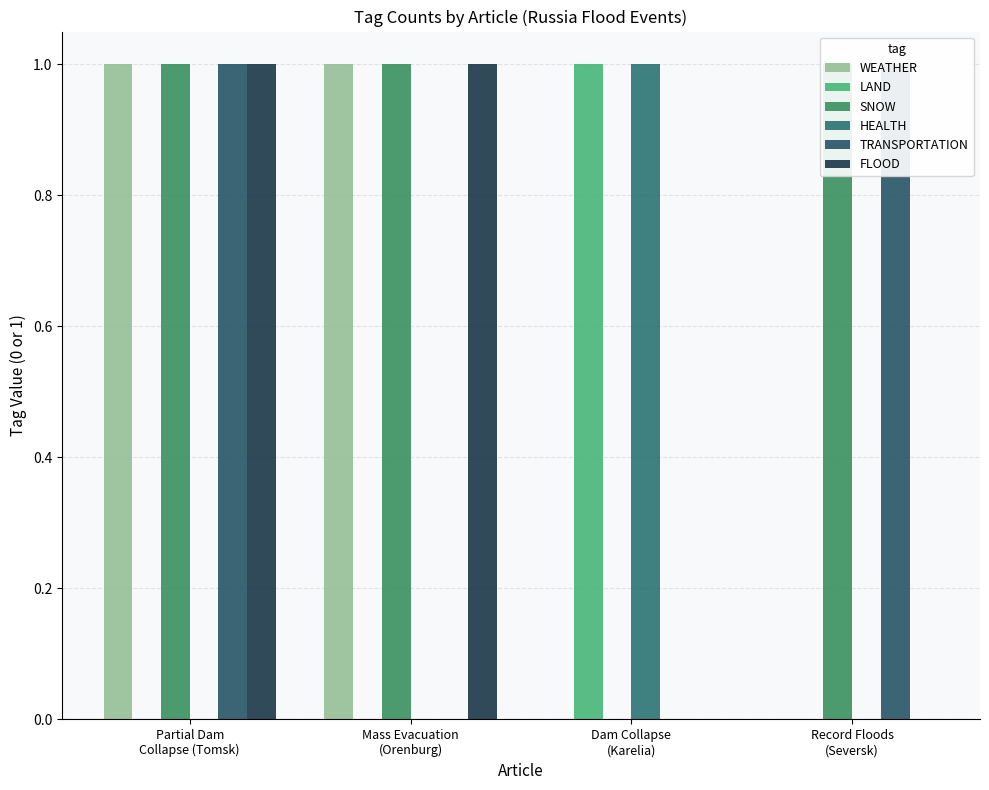

How many bars are there in total?

24